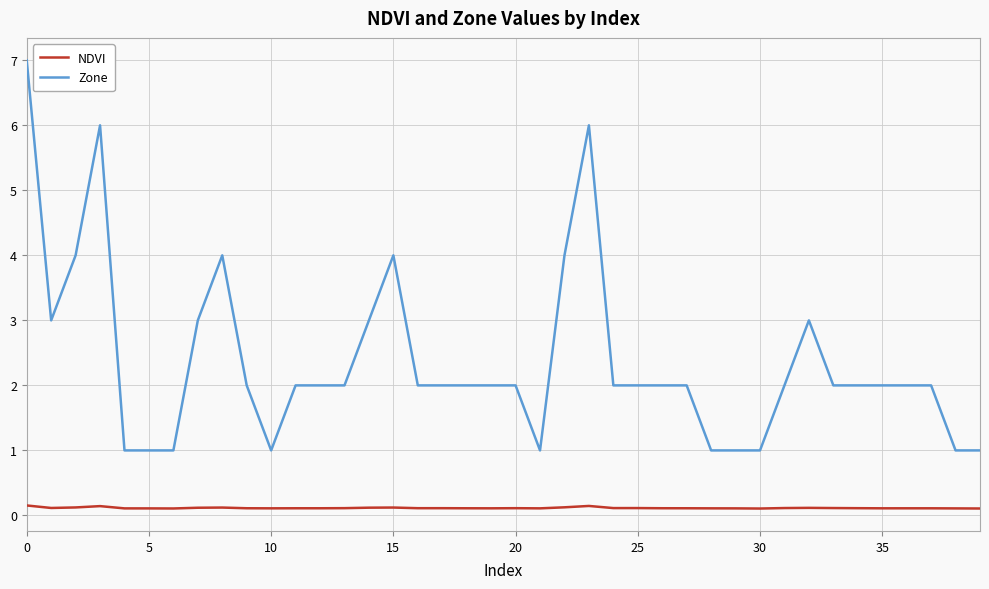

What is the maximum value for Zone?

7.0